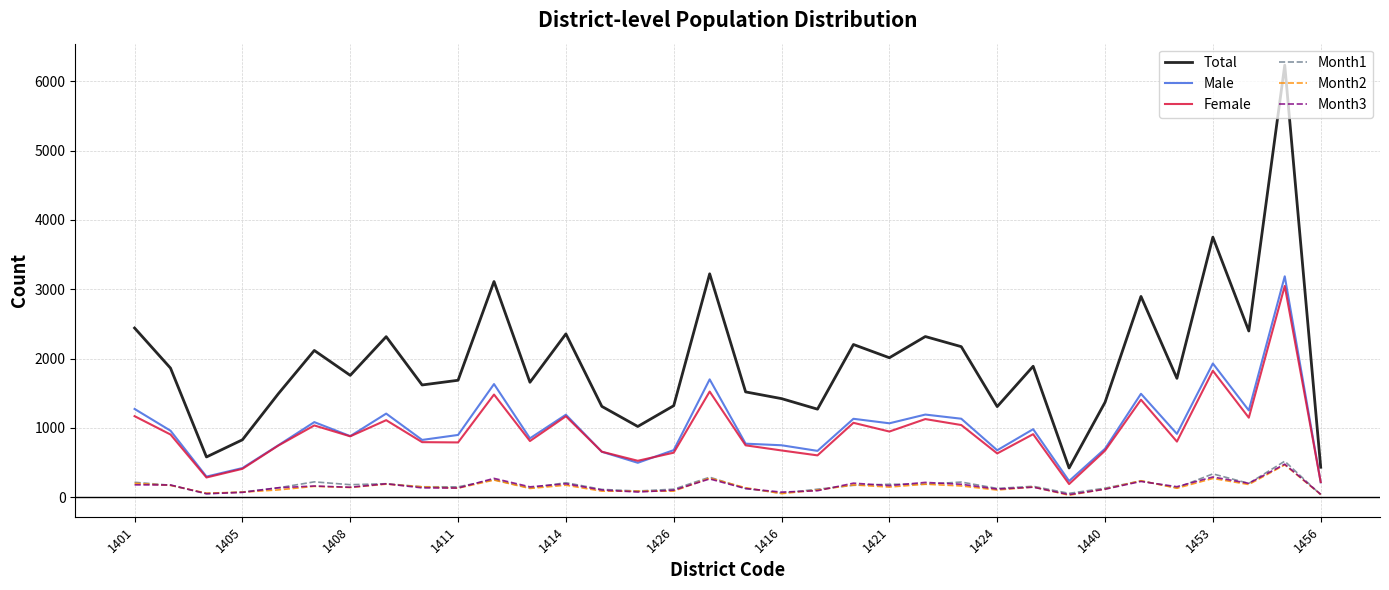

True or false: Month3 and Female cross at least once.

False